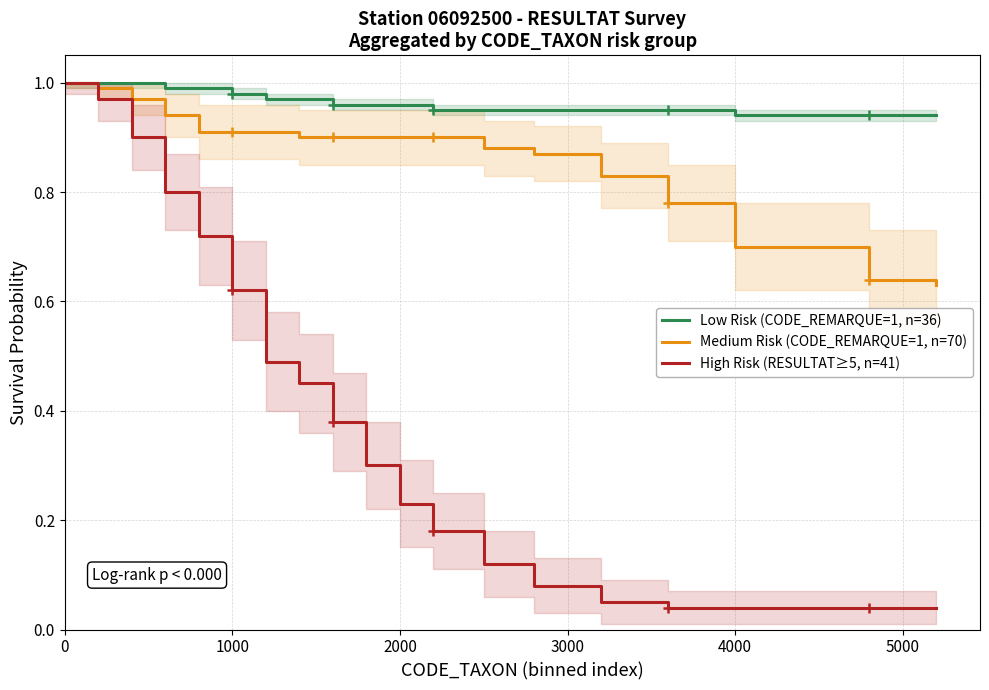

Reading left to right, list all the values displayed in this chart.

Low Risk (CODE_REMARQUE=1, n=36): 1.0	1.0	1.0	1.0	1.0	1.0	1.0	1.0	1.0	1.0	1.0	0.9	0.9	0.9	0.9	0.9	0.9	0.9	0.9	0.9
Medium Risk (CODE_REMARQUE=1, n=70): 1.0	1.0	1.0	0.9	0.9	0.9	0.9	0.9	0.9	0.9	0.9	0.9	0.9	0.9	0.8	0.8	0.7	0.7	0.6	0.6
High Risk (RESULTAT≥5, n=41): 1.0	1.0	0.9	0.8	0.7	0.6	0.5	0.5	0.4	0.3	0.2	0.2	0.1	0.1	0.1	0.0	0.0	0.0	0.0	0.0